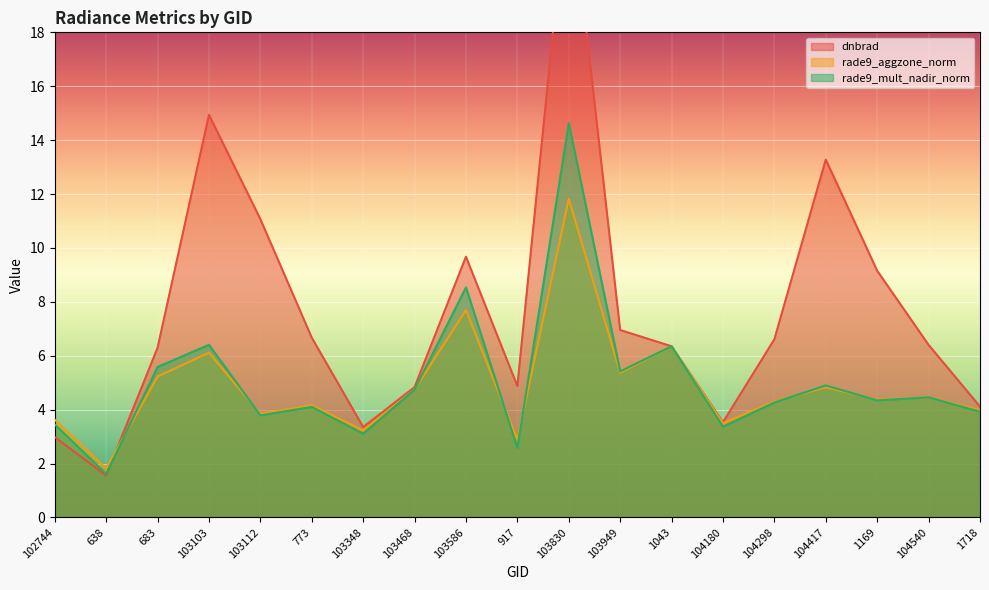

What is the minimum value shown in the chart?

1.6